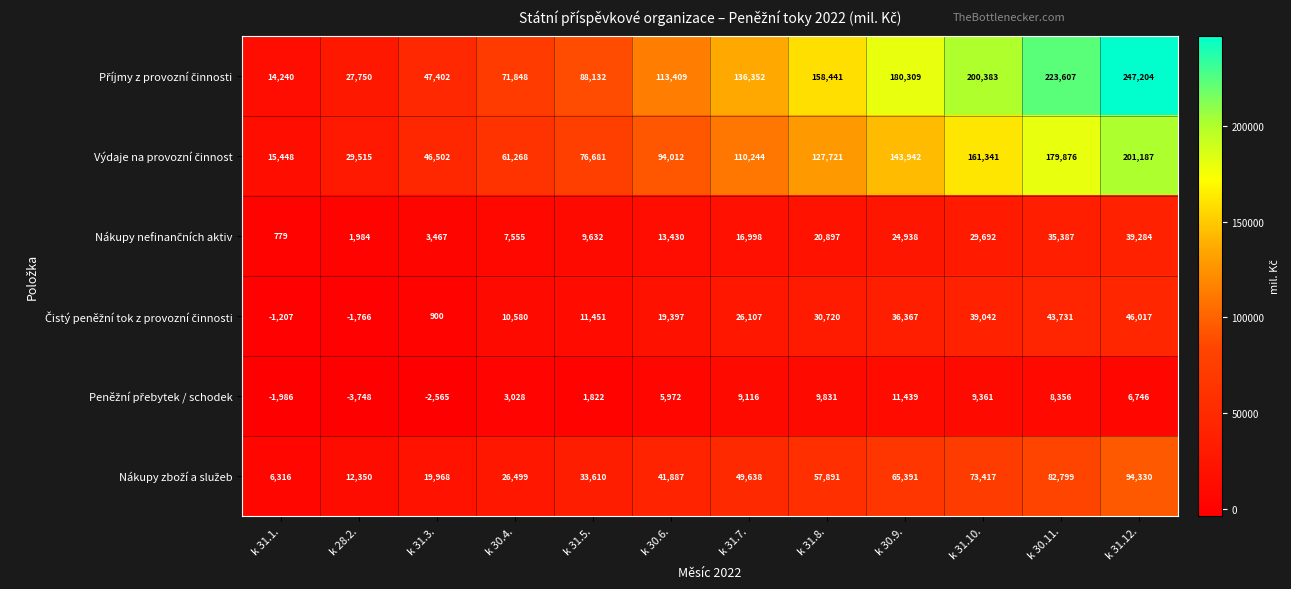

What is the total value across all series at k 31.7.?

348455